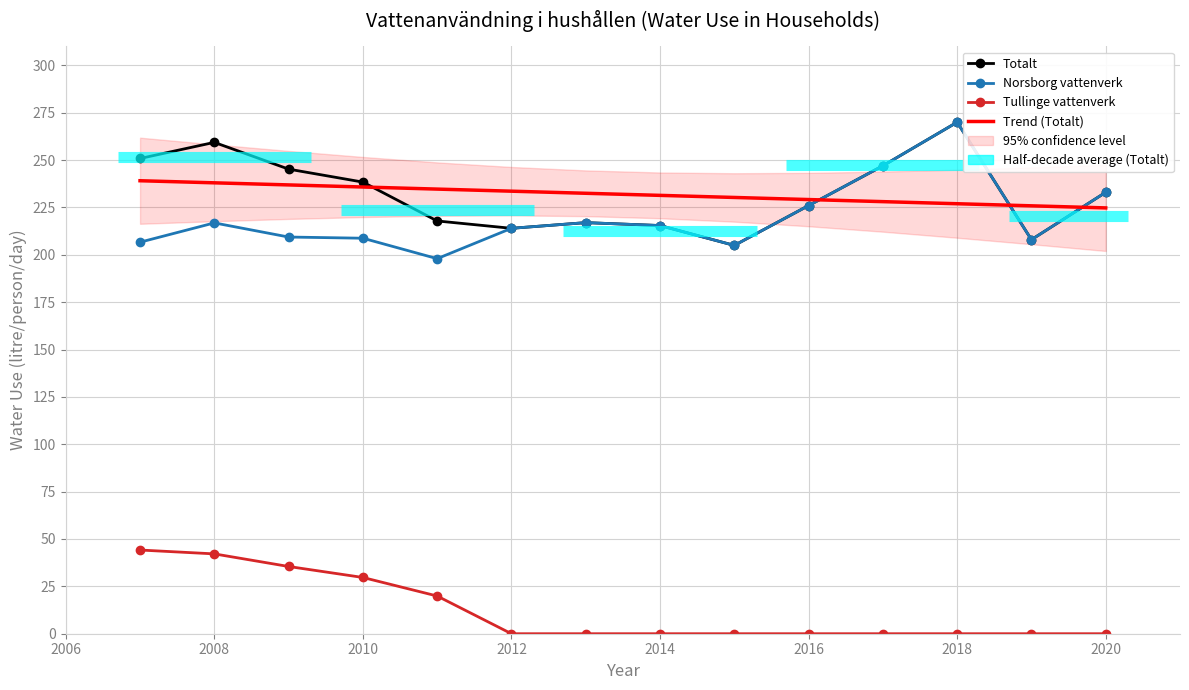

How many data points in Totalt are above 233?

6